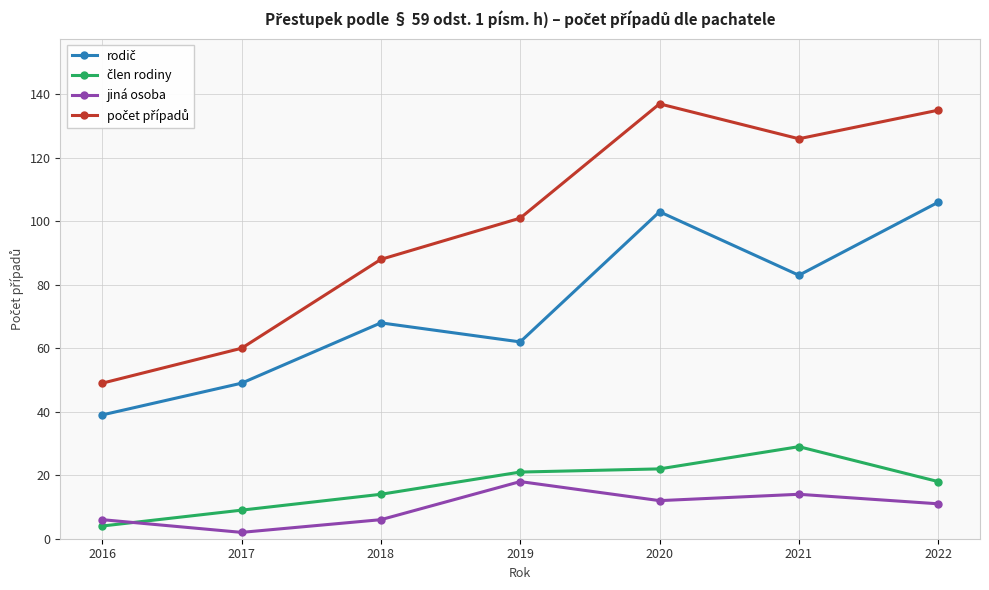

What is the maximum value shown in the chart?

137